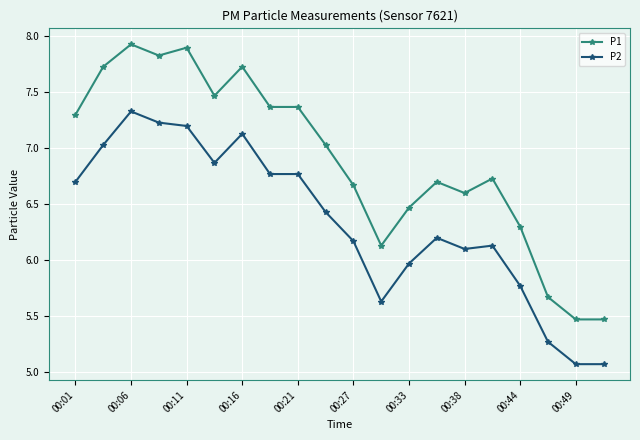

Rank the series by their maximum value, from lowest to highest.

P2, P1